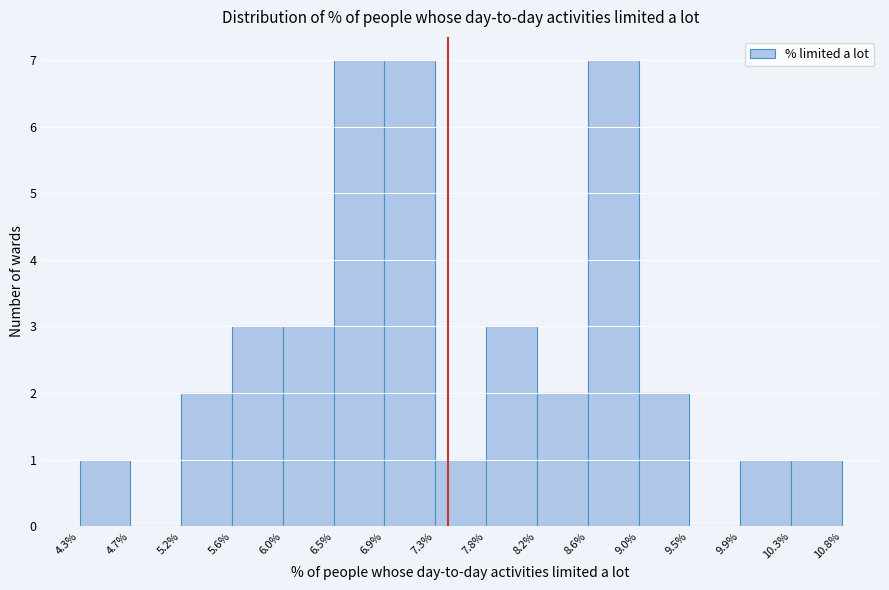

Reading left to right, list every bar in this chart as the range it spans on the x-axis followed by its height. The values are not printed on the chart, so give them approximately, as read against the axis.

4.3% to 4.7%: 1
4.7% to 5.2%: 0
5.2% to 5.6%: 2
5.6% to 6.0%: 3
6.0% to 6.5%: 3
6.5% to 6.9%: 7
6.9% to 7.3%: 7
7.3% to 7.8%: 1
7.8% to 8.2%: 3
8.2% to 8.6%: 2
8.6% to 9.0%: 7
9.0% to 9.5%: 2
9.5% to 9.9%: 0
9.9% to 10.3%: 1
10.3% to 10.8%: 1